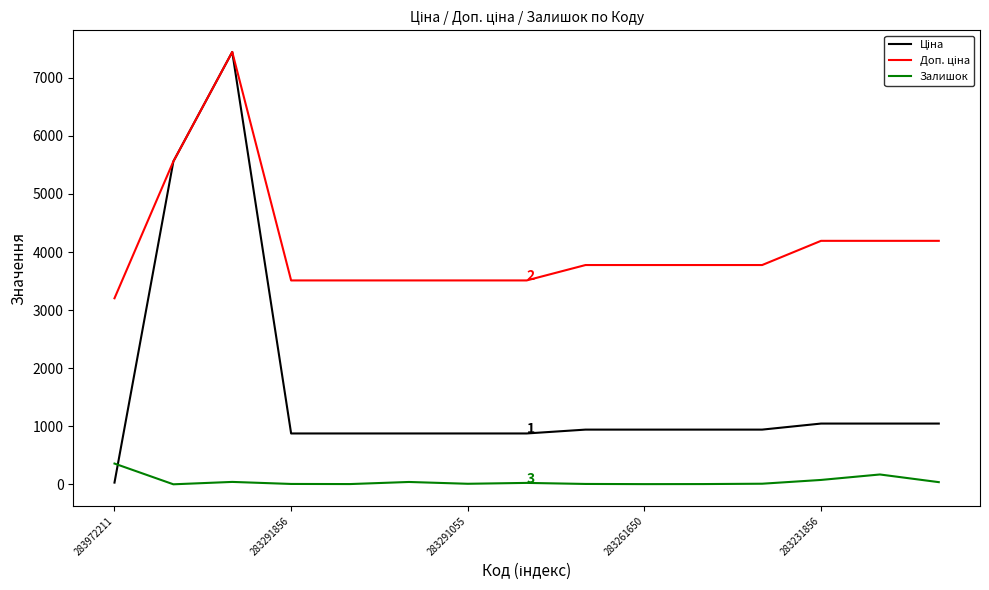

What is the greatest value displayed?

7444.6